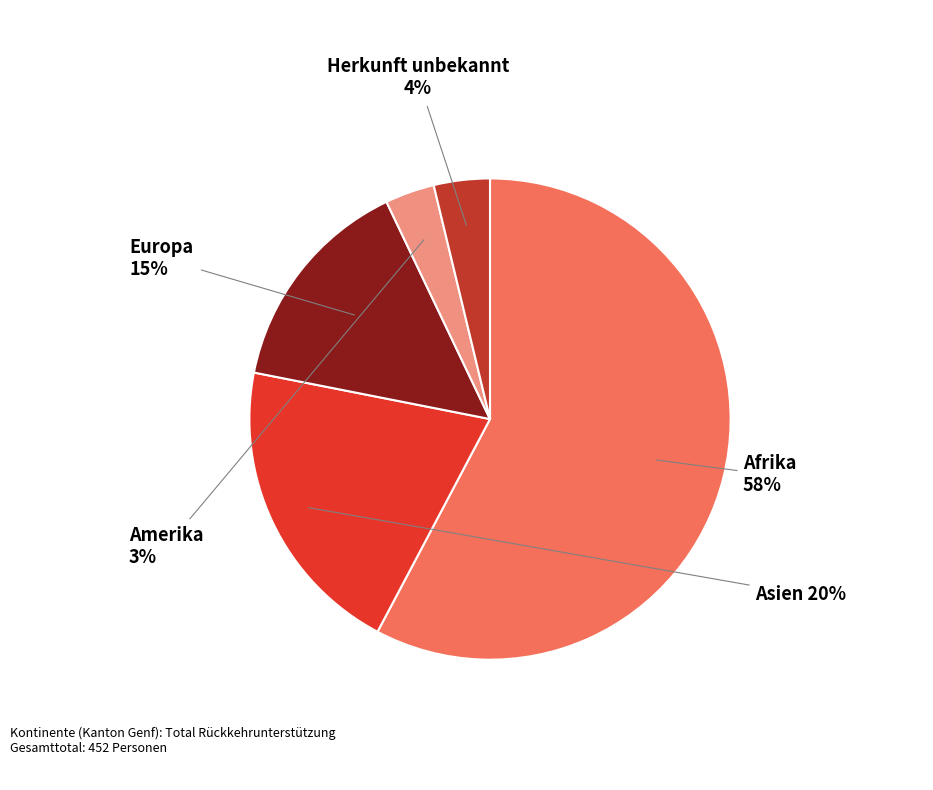

Count the number of slices in the pie.

5